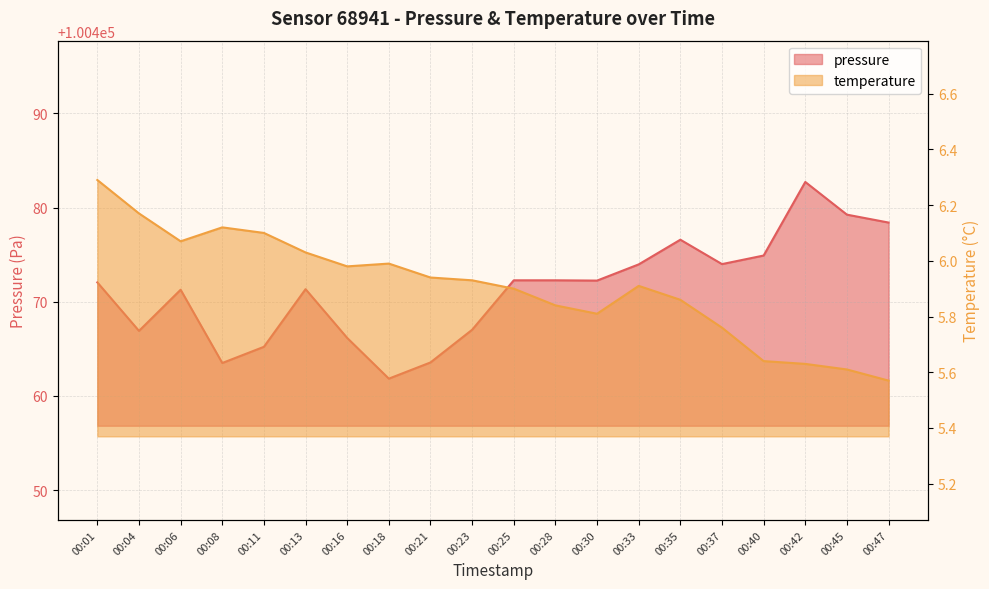

Does the chart have visible grid lines?

Yes